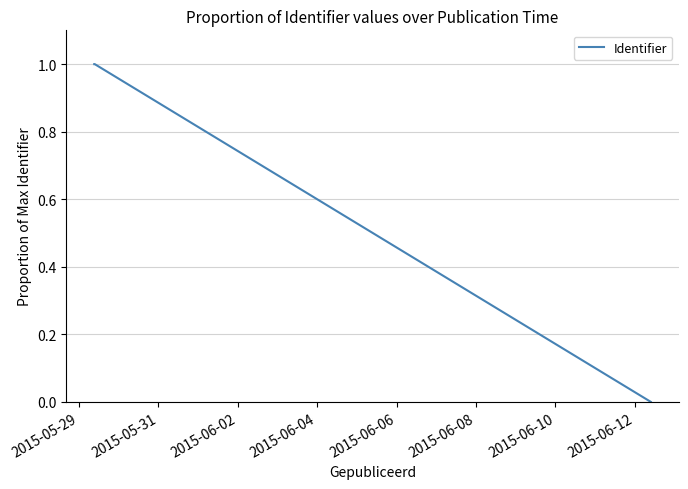

What is the difference between the maximum and minimum values?

1.0